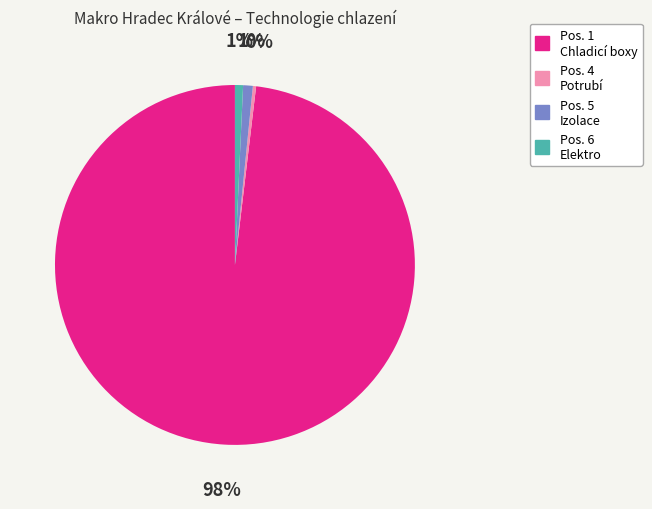

To the nearest percent, what is the difference between the largest and smallest slice percentages?

98%